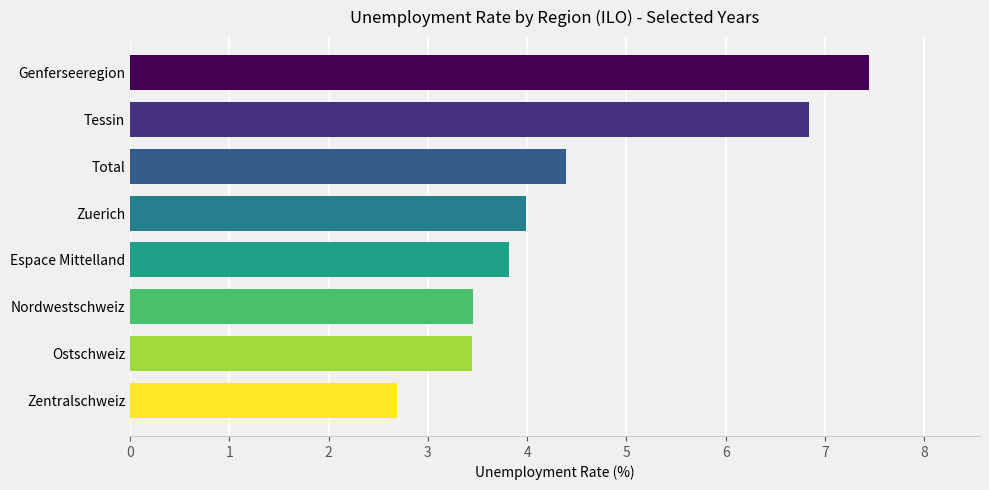

Which category has the lowest value across all series?

Zentralschweiz